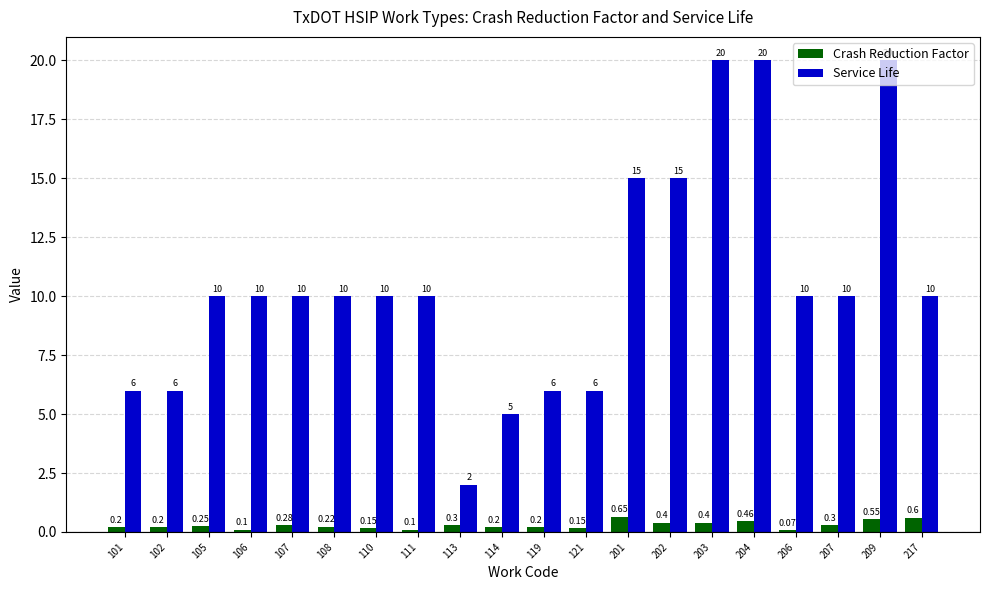

Is the value of Service Life at 114 greater than the value of Crash Reduction Factor at 119?

Yes